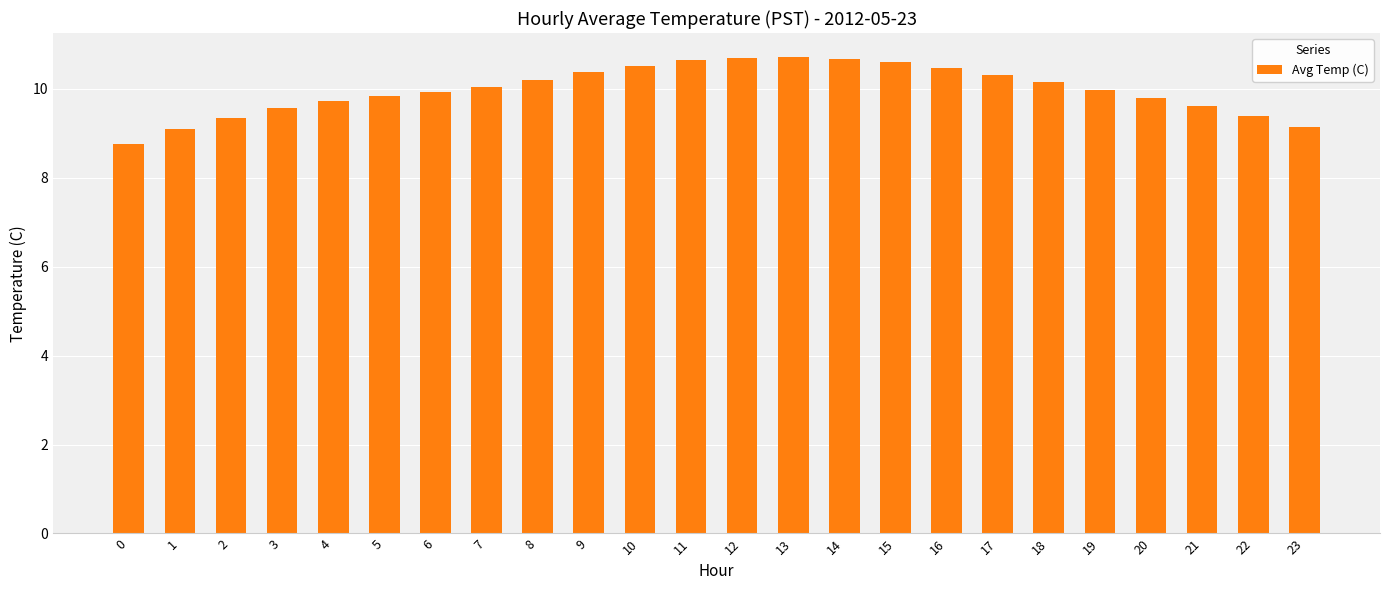

Count the number of data series in this chart.

1